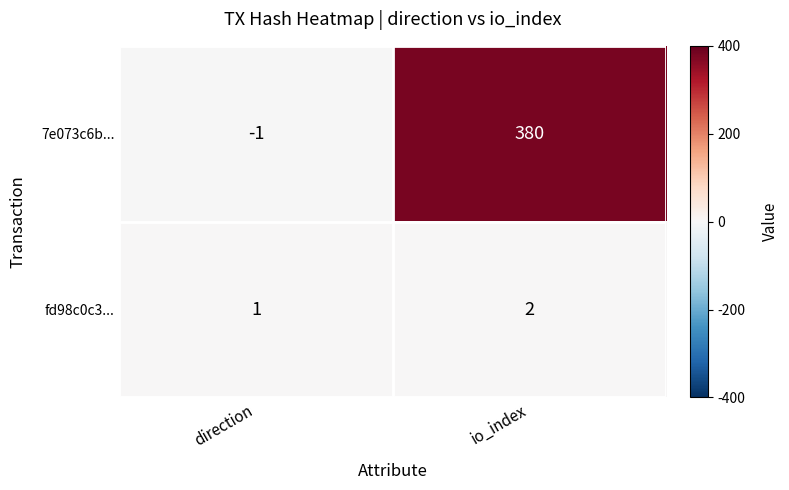

Where is fd98c0c3... nearest to the value 1?

direction